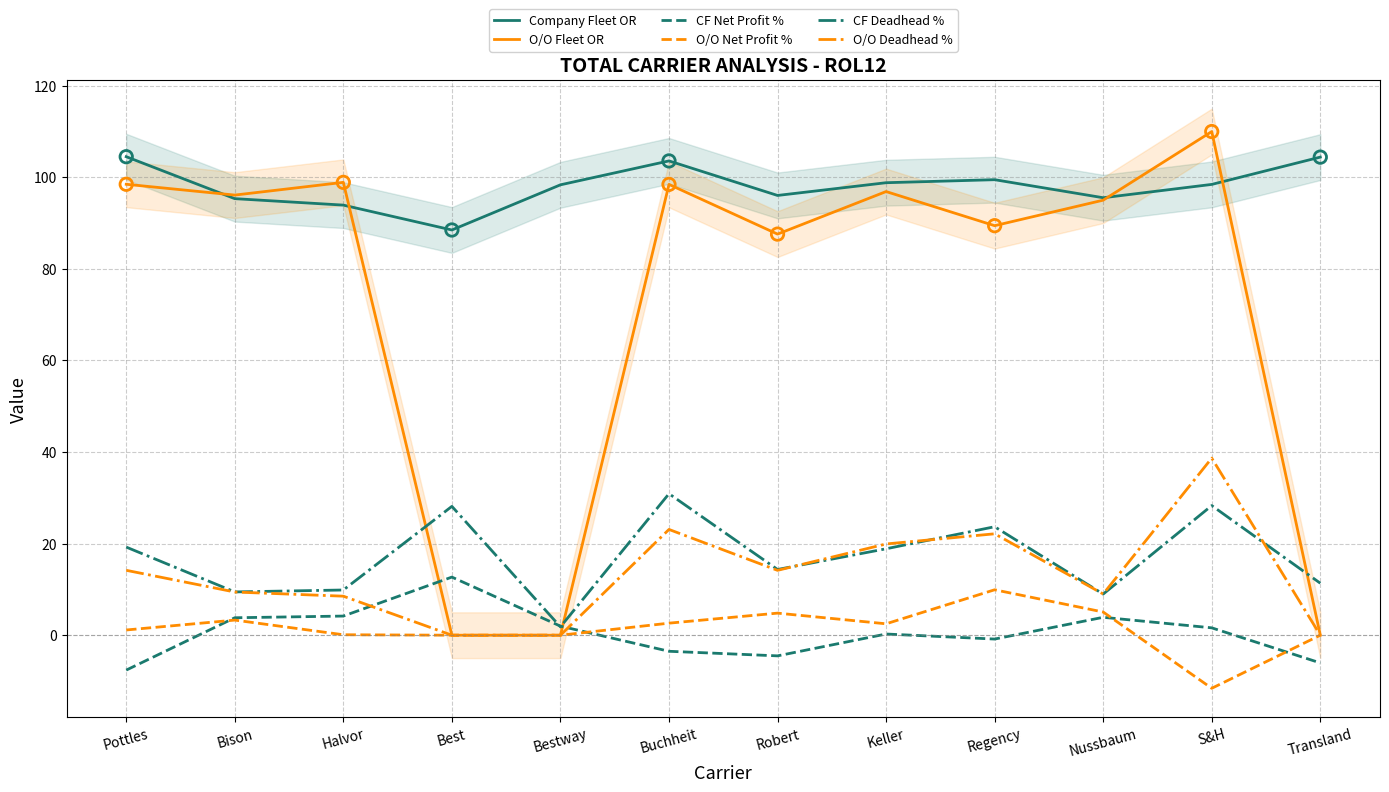

At how many categories does at least one series exceed 44?

12